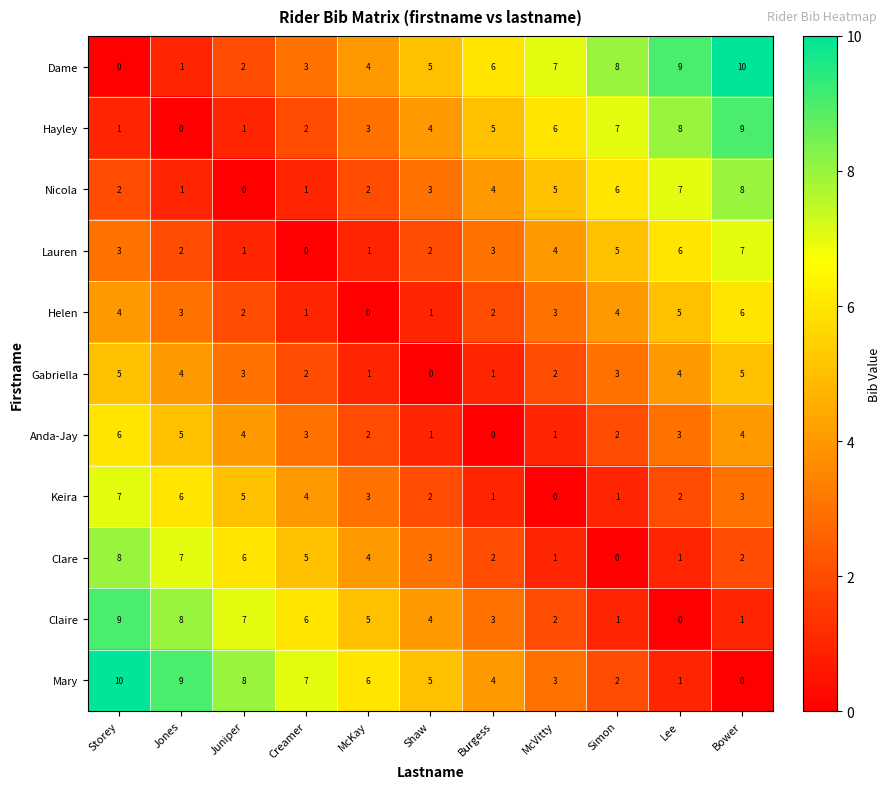

What is the maximum value for Helen?

6